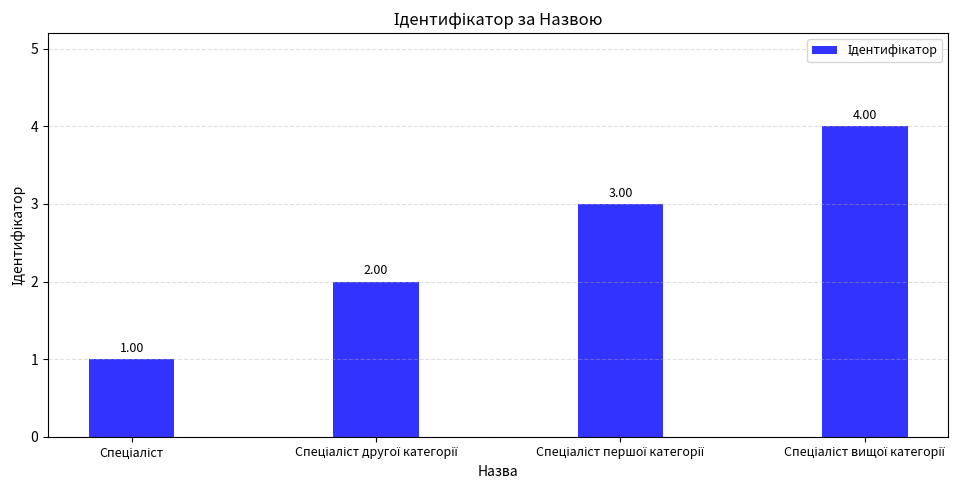

Does the chart contain stacked bars?

No